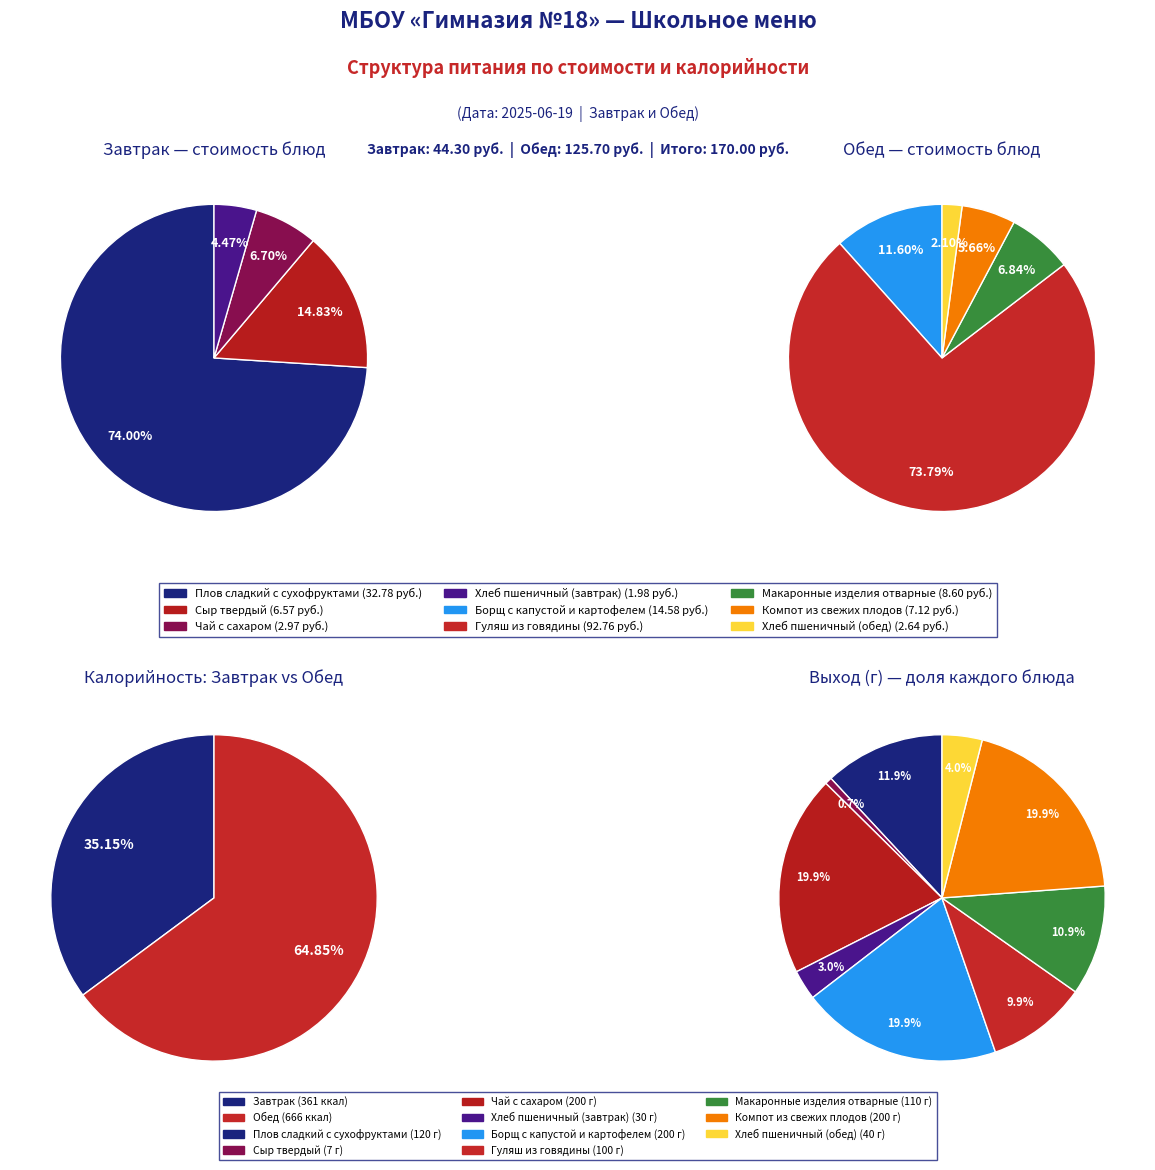

Approximately how many times larger is the value at Хлеб пшеничный (обед) compared to Макаронные изделия отварные?

0.3